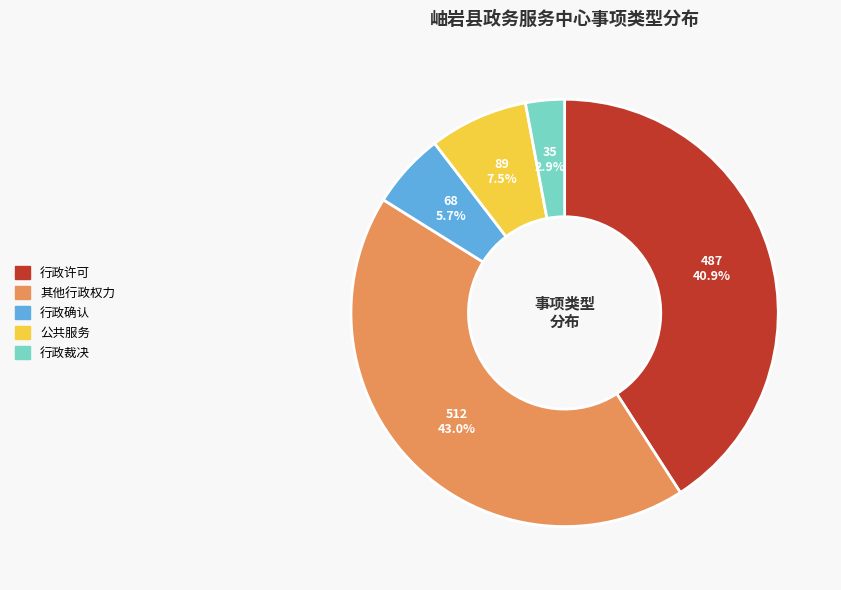

Approximately how many times larger is the value at 其他行政权力 compared to 行政确认?

7.5